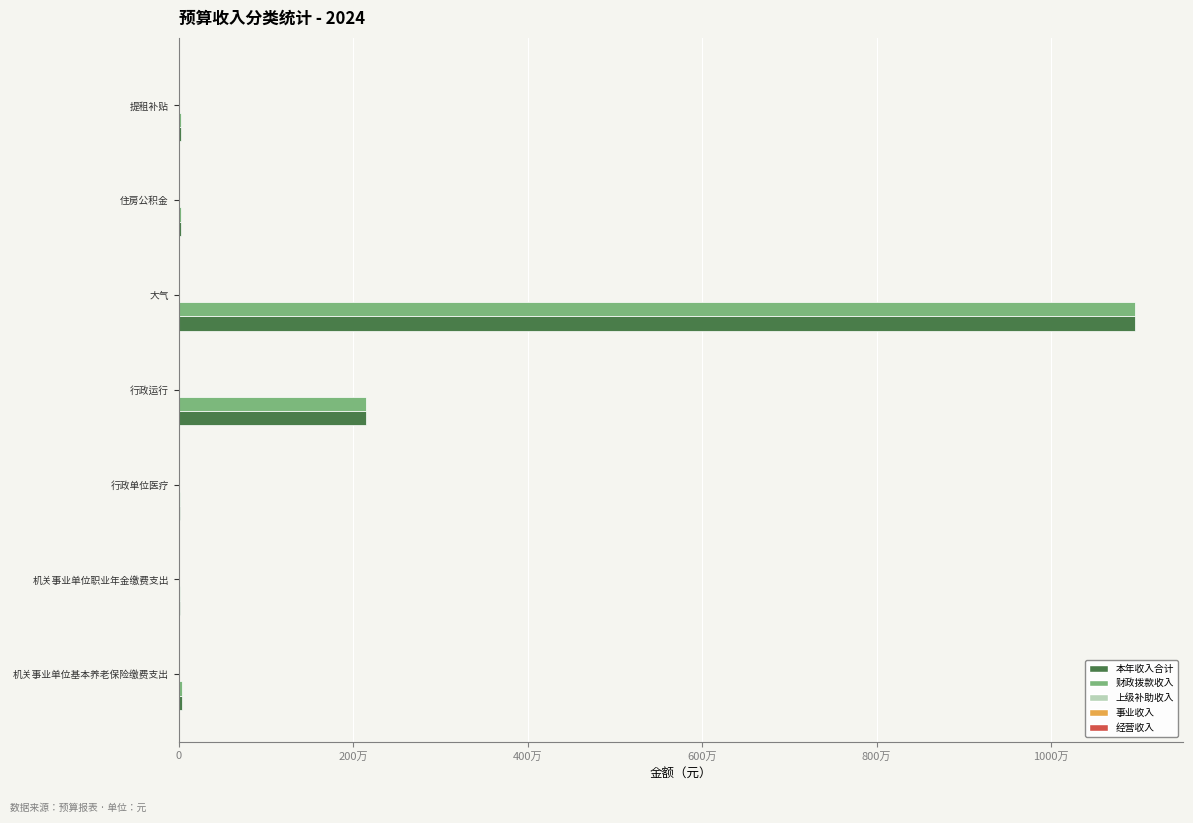

What are all the series names shown in the legend?

本年收入合计, 财政拨款收入, 上级补助收入, 事业收入, 经营收入